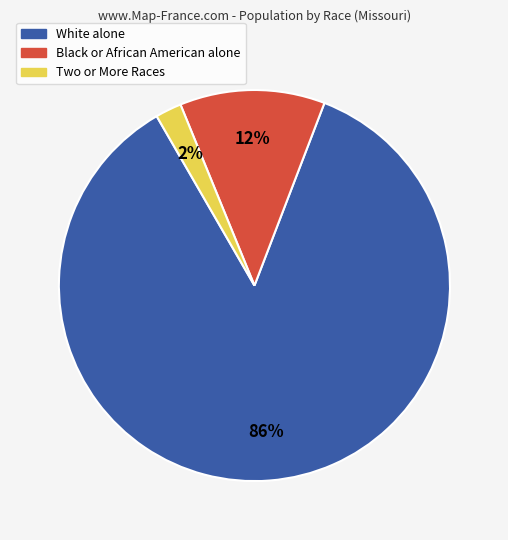

Count the number of slices in the pie.

3